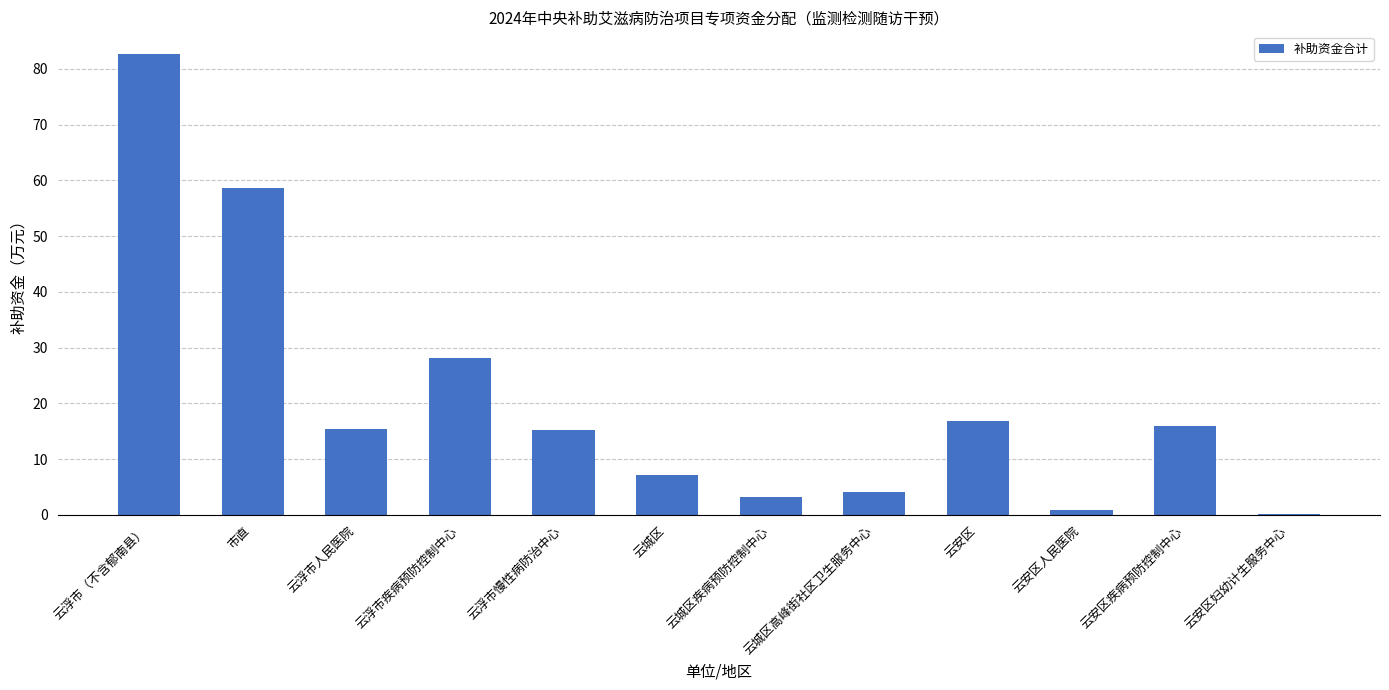

What is the sum of all values?

247.8